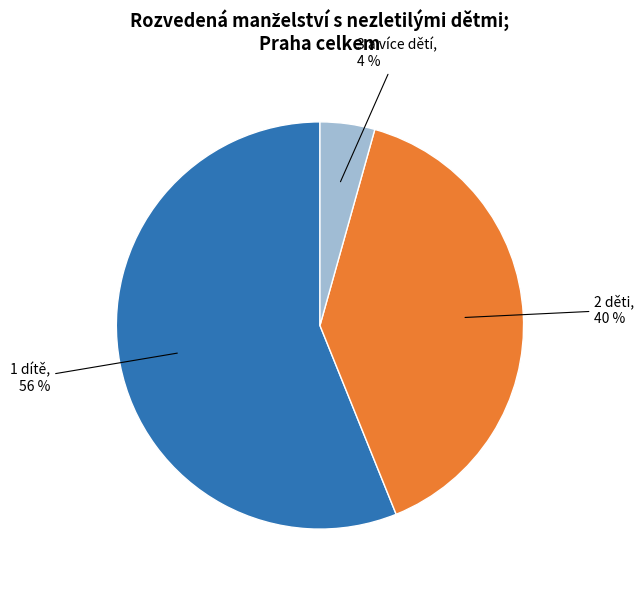

Is there any slice that represents more than half of the pie?

Yes